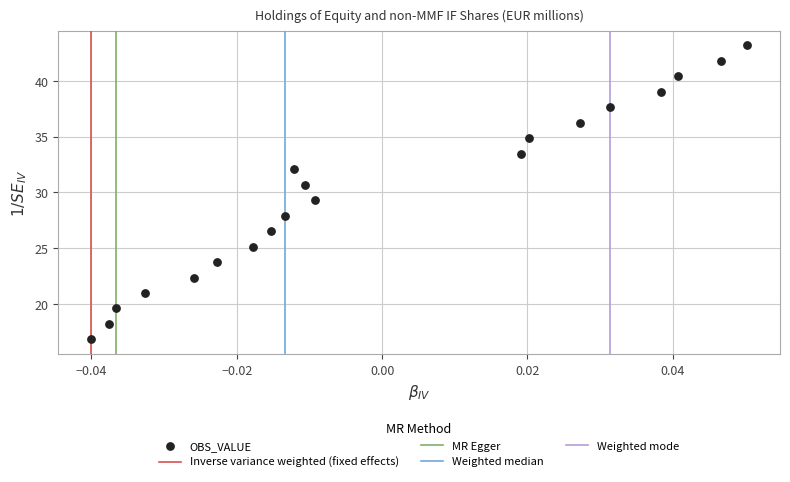

What is the range of Y values (max minus min)?

26.4